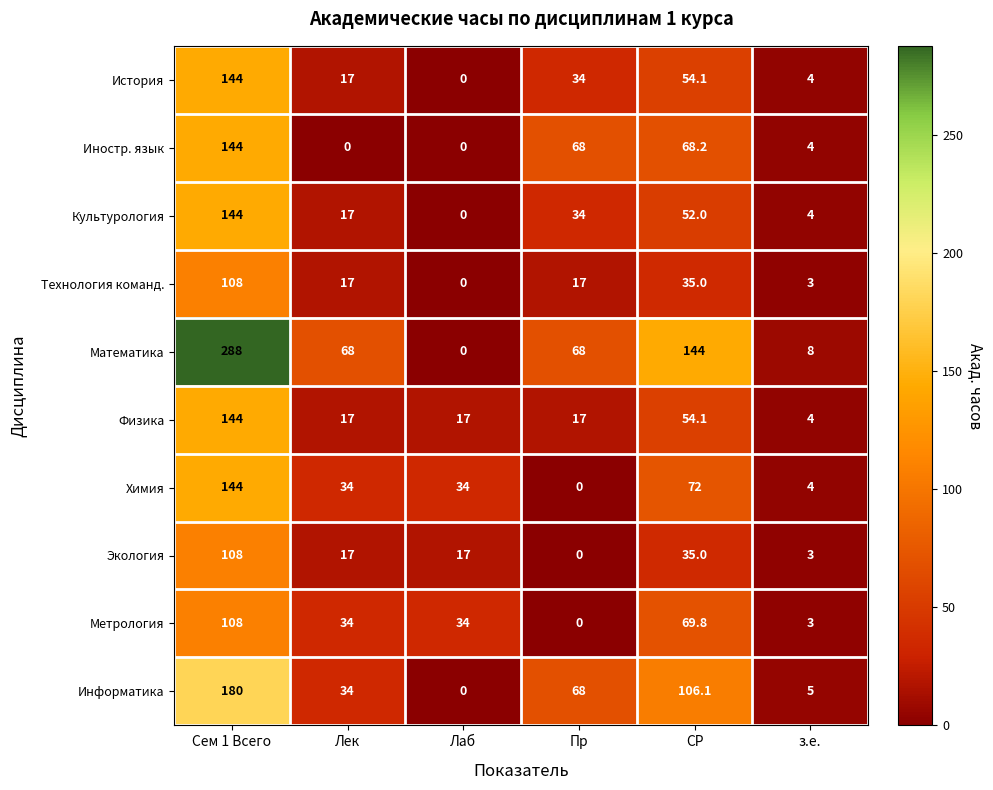

What is the maximum value for Технология команд.?

108.0